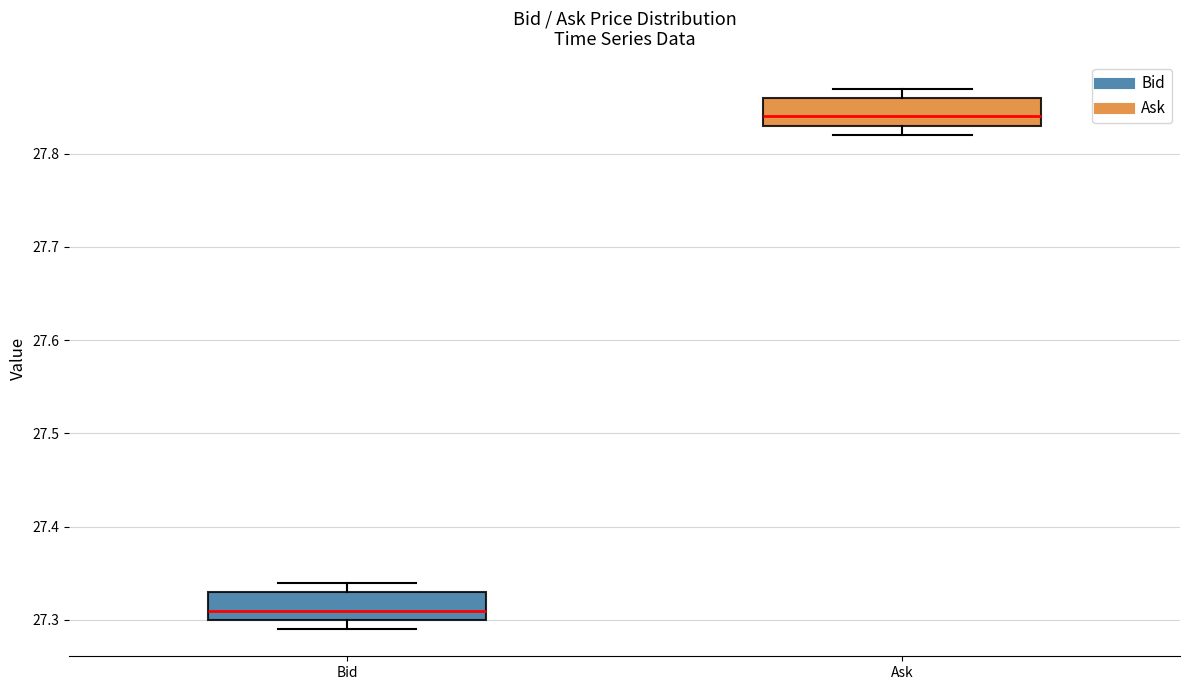

Which box has the lowest median line?

Bid